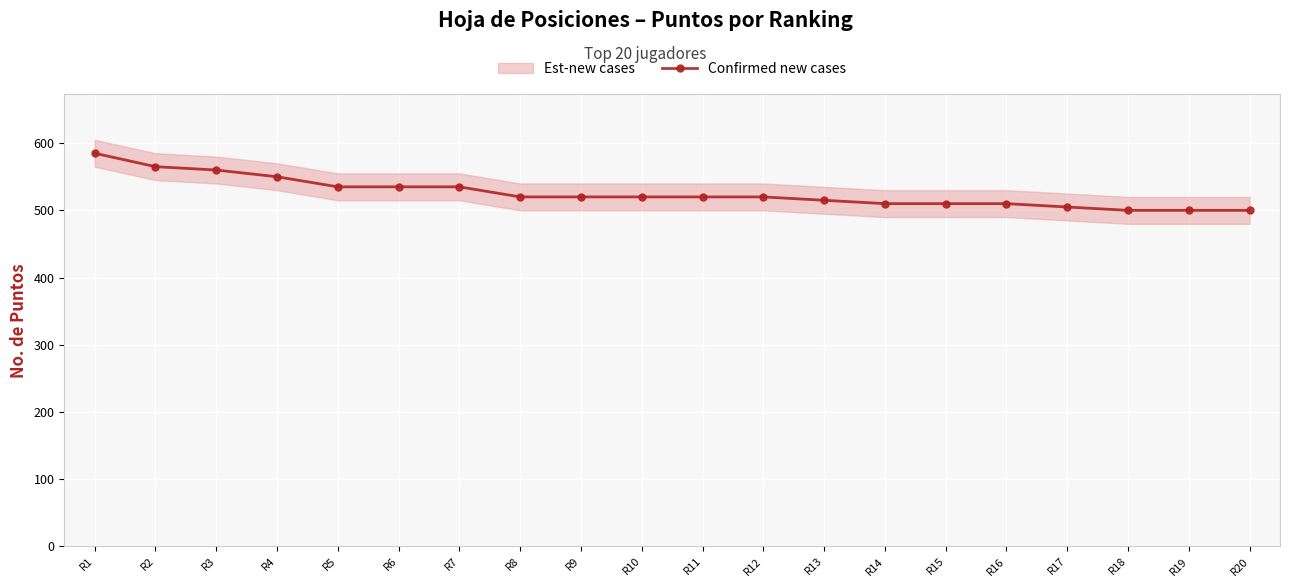

What is the value of the 18th point from the left?

500